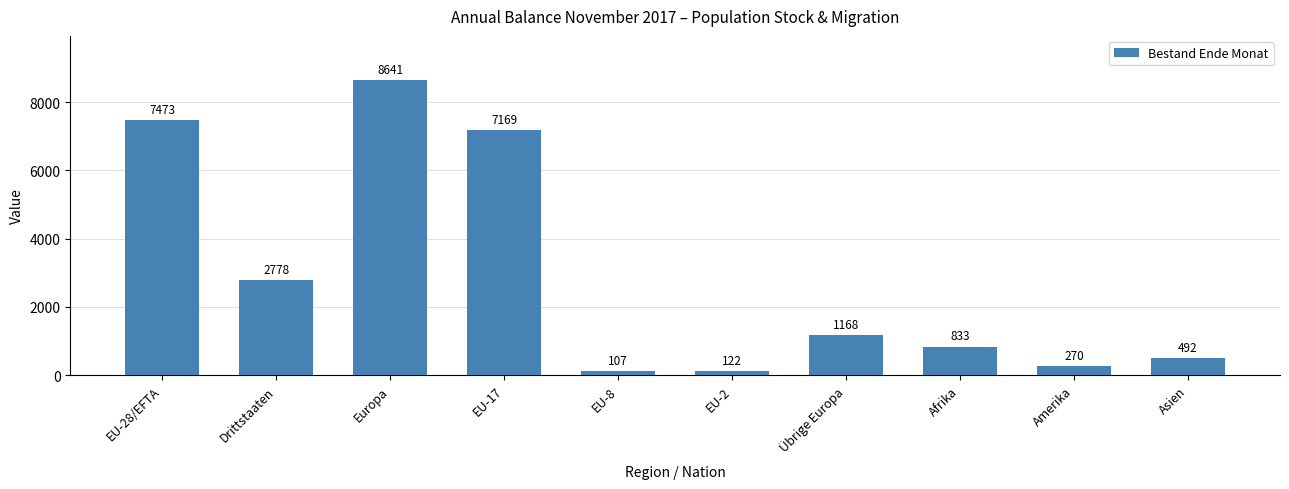

How many bars are there in total?

10